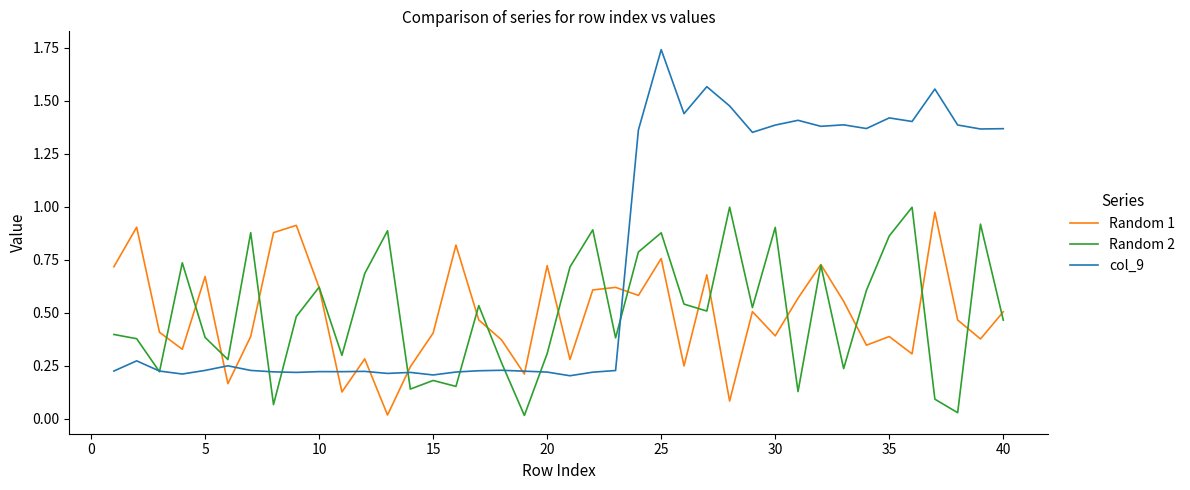

Which series has the widest spread of values?

col_9